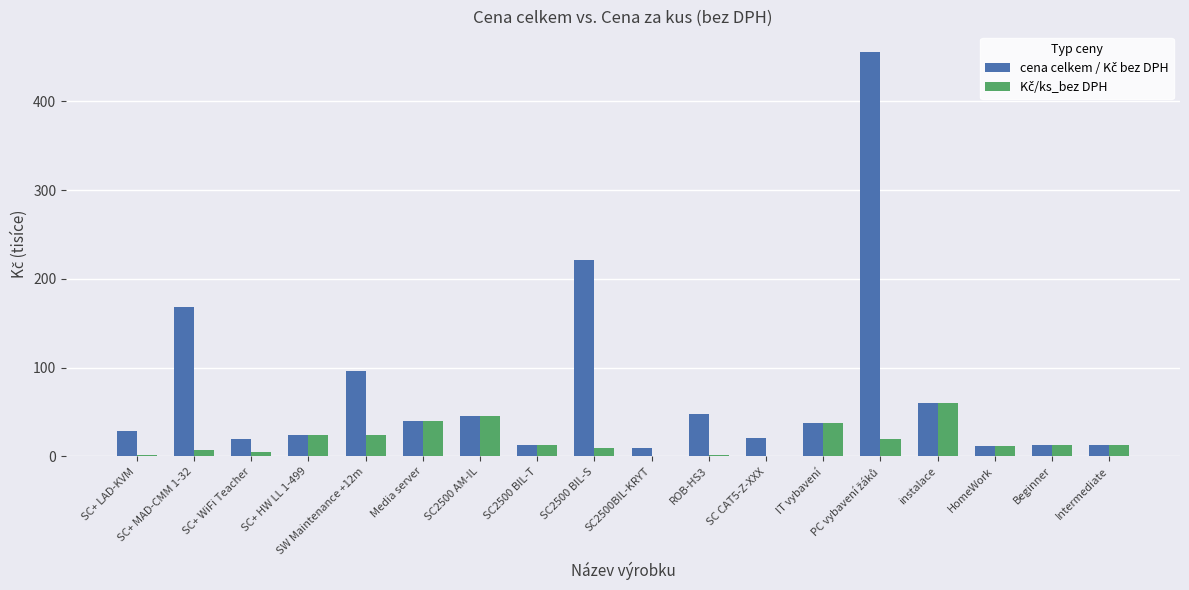

Is it true that Kč/ks_bez DPH equals 24.1 at SW Maintenance +12m?

True